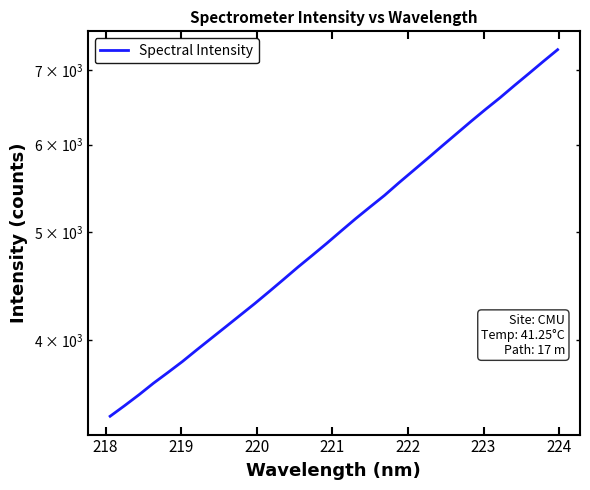

What is the greatest value displayed?

7309.2